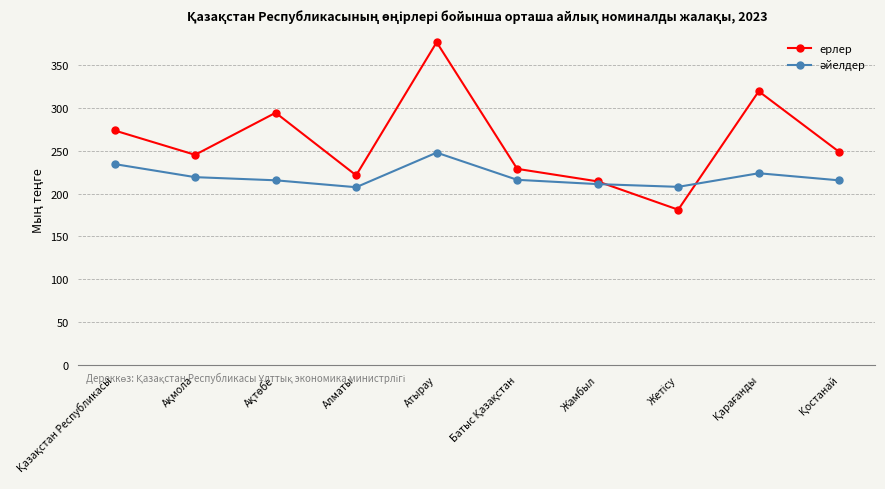

How many values in the ерлер series are below 248?

5